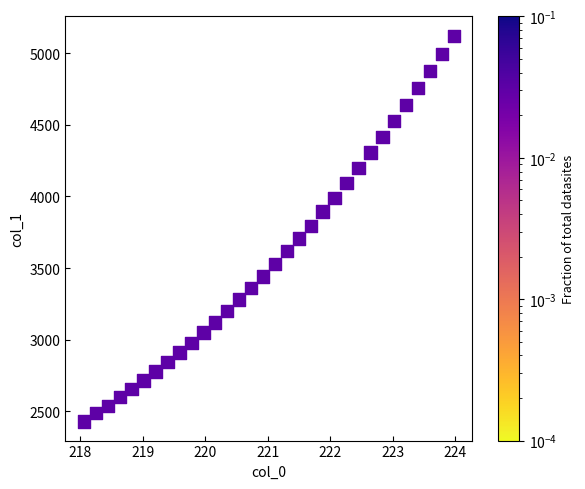

What is the range of X values (max minus min)?

5.9